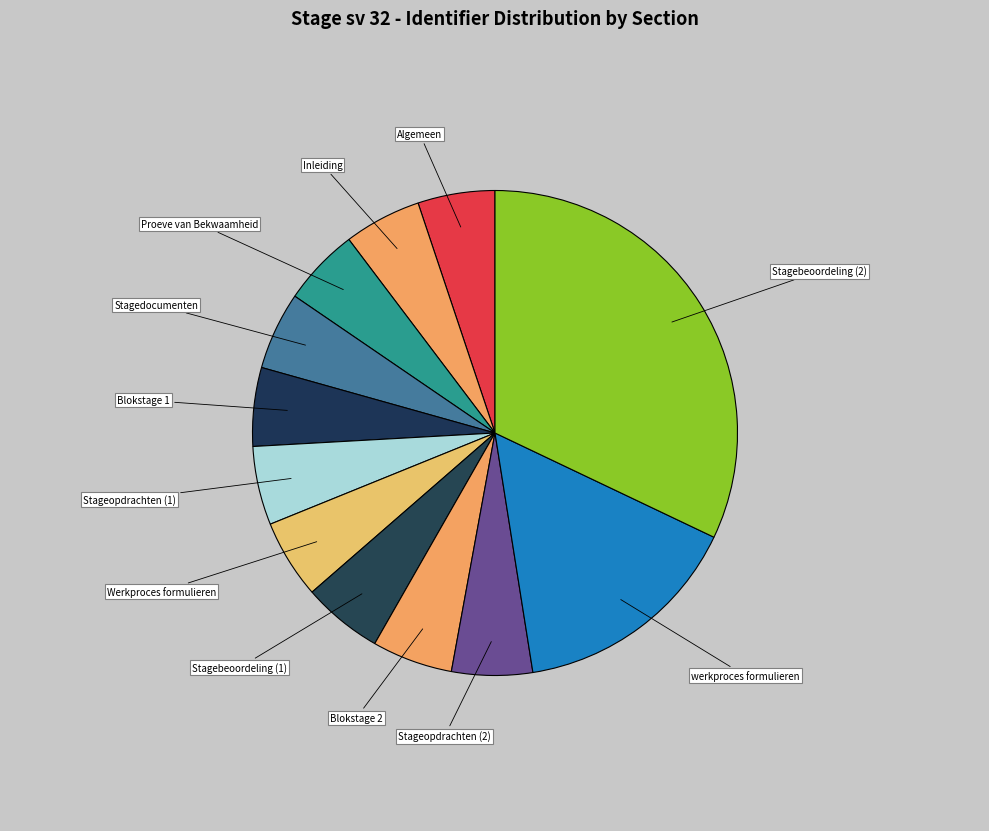

Does Stageopdrachten (1) account for over 50% of the chart?

No